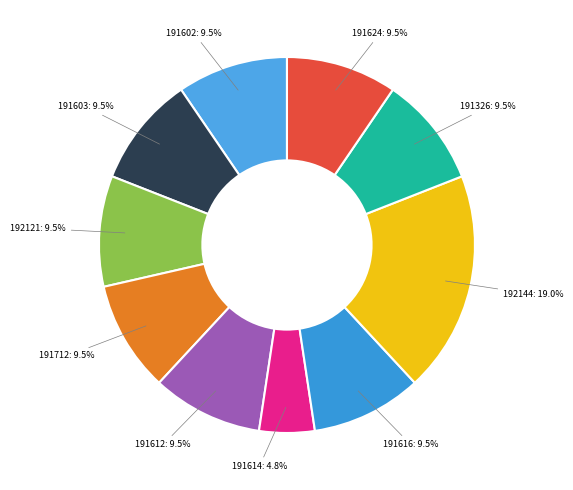

Approximately how many times larger is the value at 191612 compared to 191712?

1.0